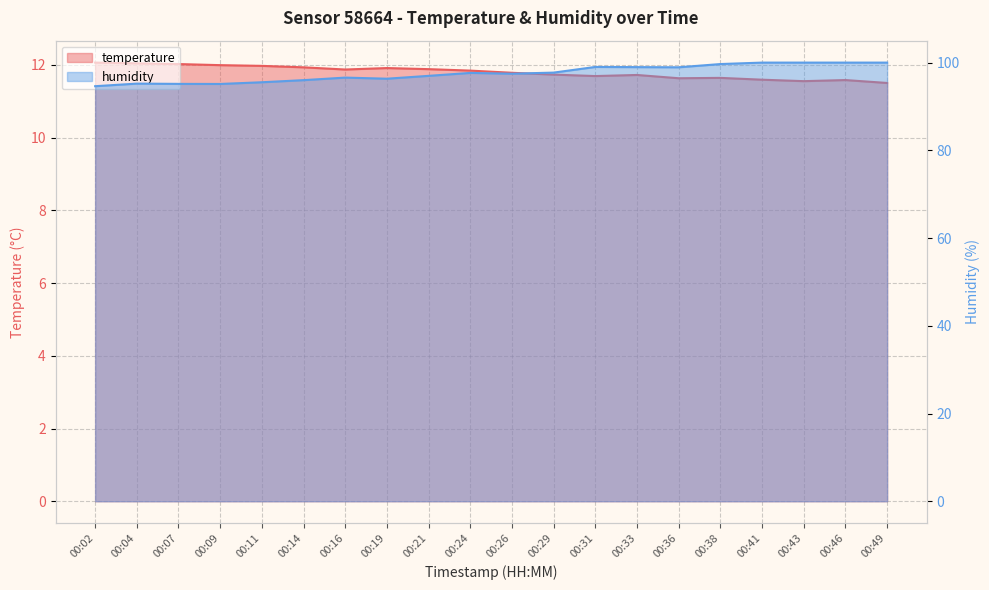

Reading left to right, list all the values displayed in this chart.

temperature: 00:02=12.1	00:04=12.0	00:07=12.0	00:09=12.0	00:11=12.0	00:14=11.9	00:16=11.9	00:19=11.9	00:21=11.9	00:24=11.8	00:26=11.8	00:29=11.7	00:31=11.7	00:33=11.7	00:36=11.6	00:38=11.6	00:41=11.6	00:43=11.6	00:46=11.6	00:49=11.5
humidity: 00:02=94.6	00:04=95.2	00:07=95.2	00:09=95.1	00:11=95.5	00:14=96.0	00:16=96.6	00:19=96.3	00:21=97.0	00:24=97.7	00:26=97.5	00:29=97.7	00:31=99.0	00:33=99.0	00:36=98.9	00:38=99.7	00:41=100.0	00:43=100.0	00:46=100.0	00:49=100.0